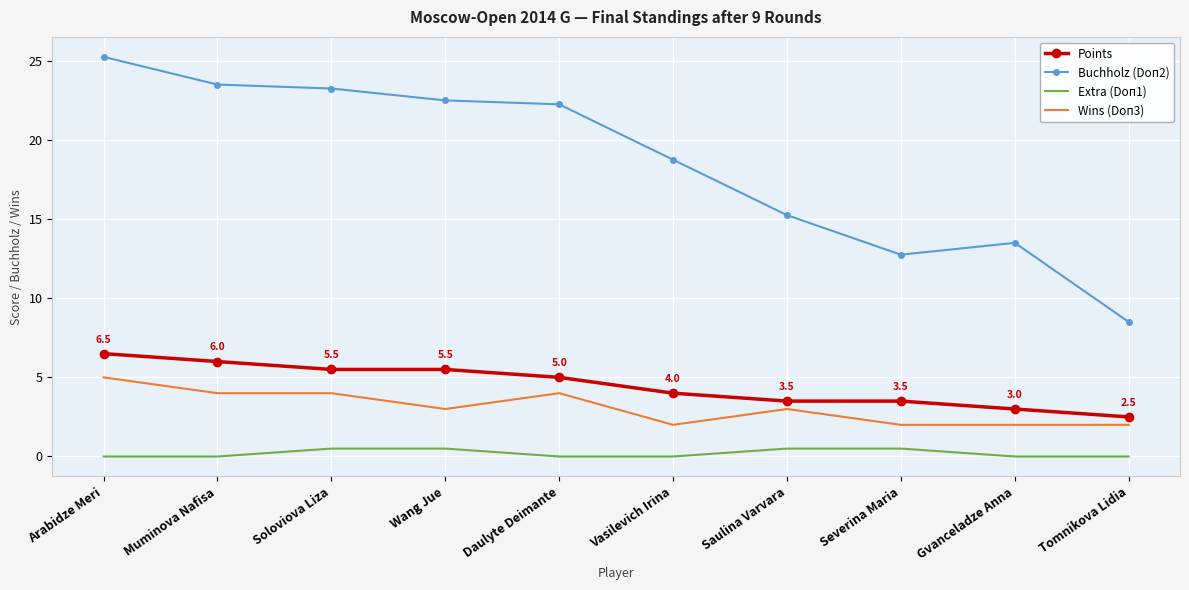

What position from the right is Daulyte Deimante?

6